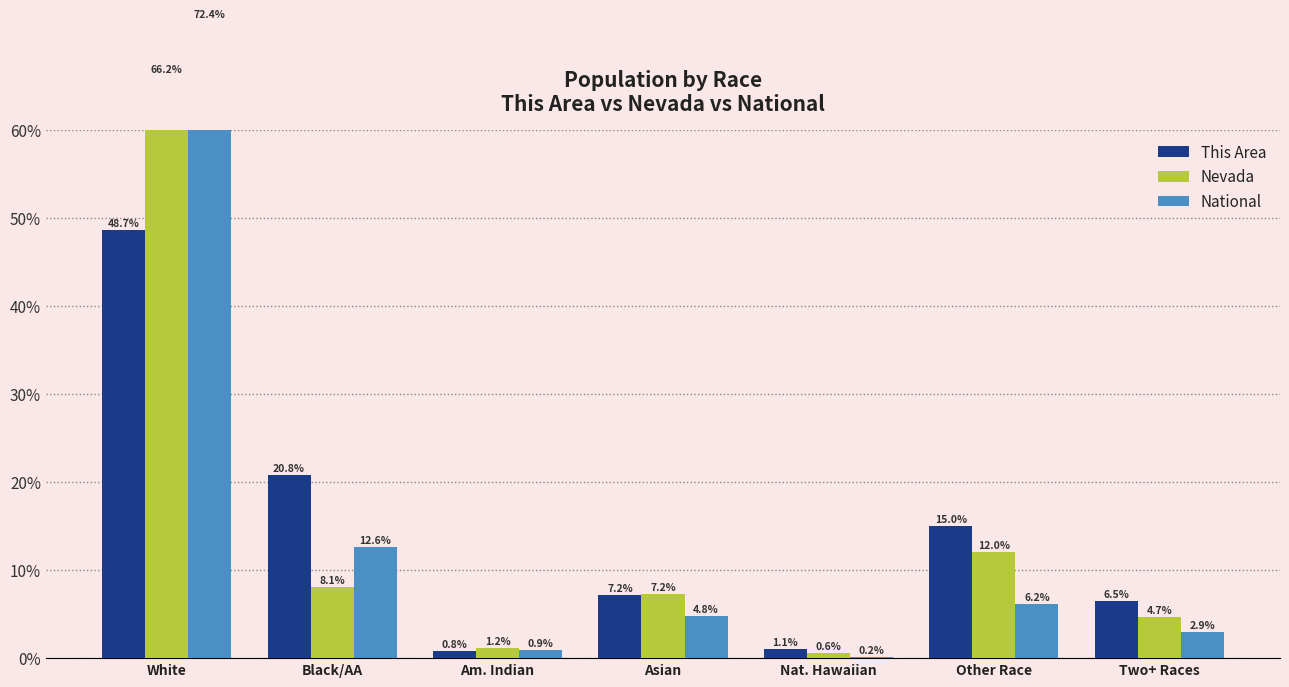

Rank the series by their maximum value, from highest to lowest.

National, Nevada, This Area